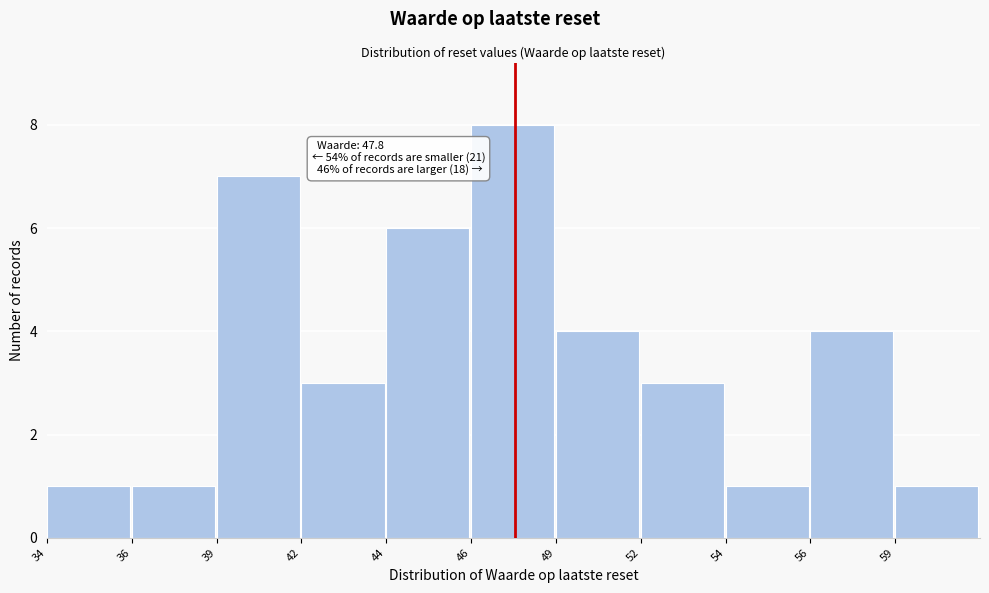

Reading right to left, extract all data points from this chart.

59=1	56=4	54=1	52=3	49=4	46=8	44=6	42=3	39=7	36=1	34=1